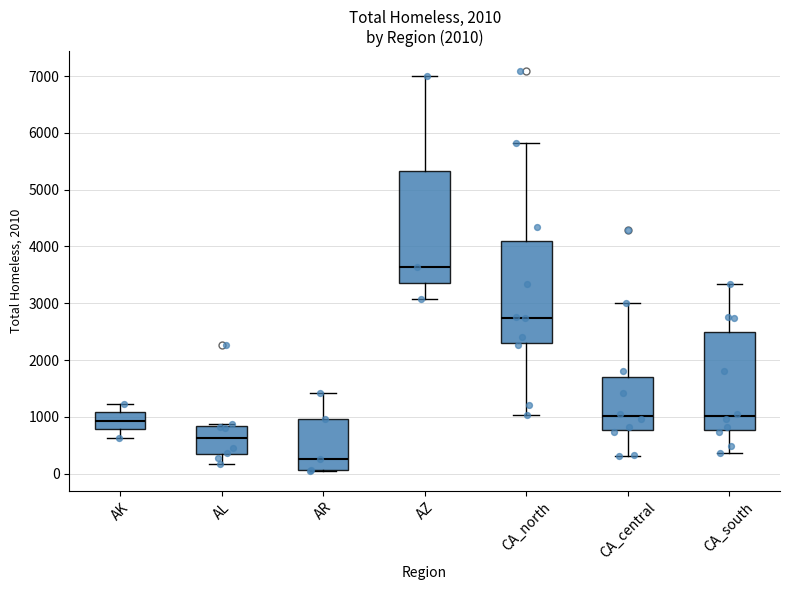

Which box is the tallest, from its lower edge to its upper edge?

AZ